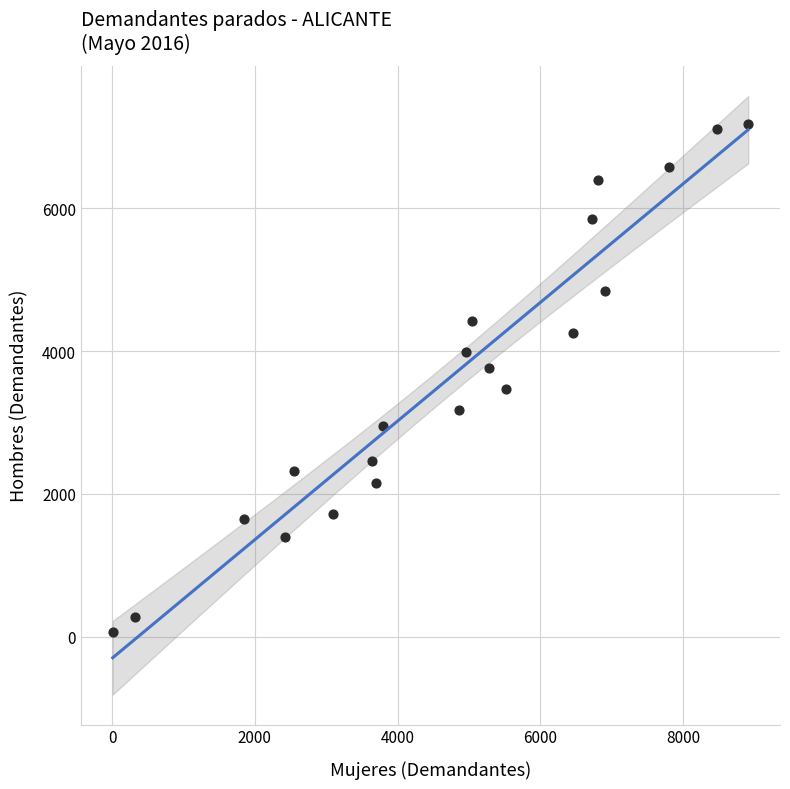

What is the range of Y values (max minus min)?

7114